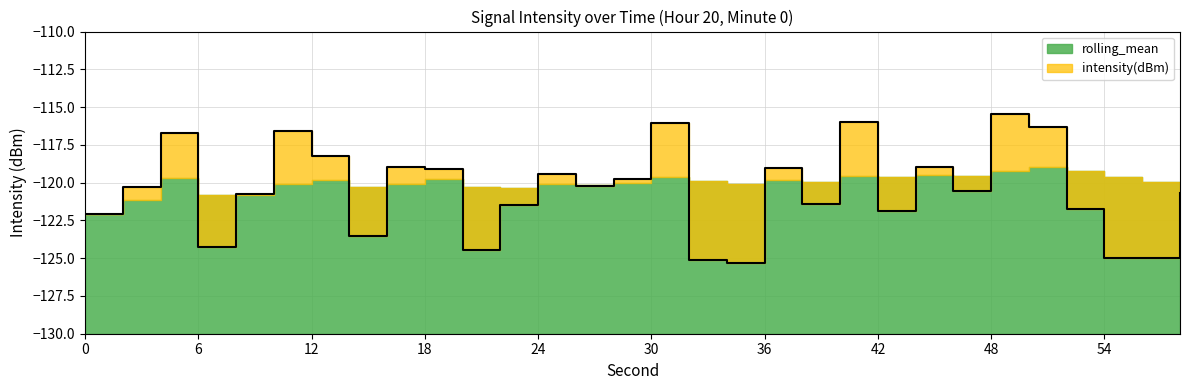

What is the value of the 26th point from the left?

-116.3